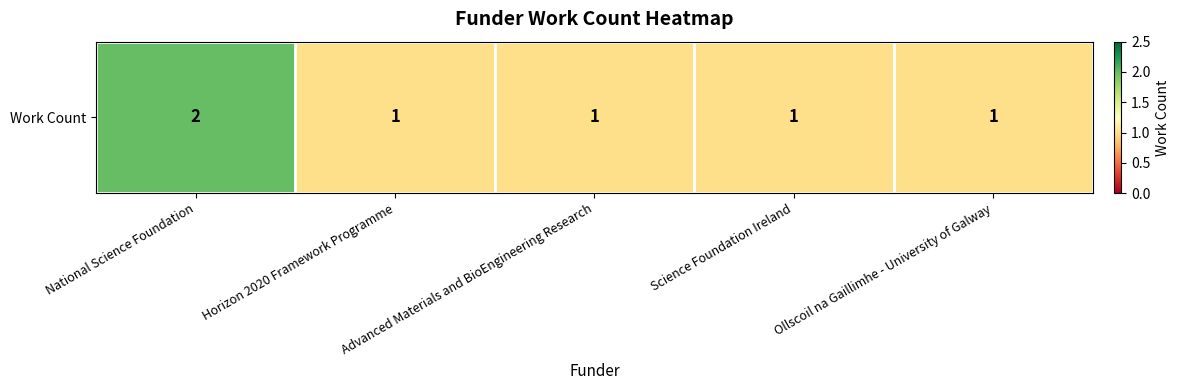

List the labels in order of value, largest first.

National Science Foundation, Horizon 2020 Framework Programme, Advanced Materials and BioEngineering Research, Science Foundation Ireland, Ollscoil na Gaillimhe - University of Galway